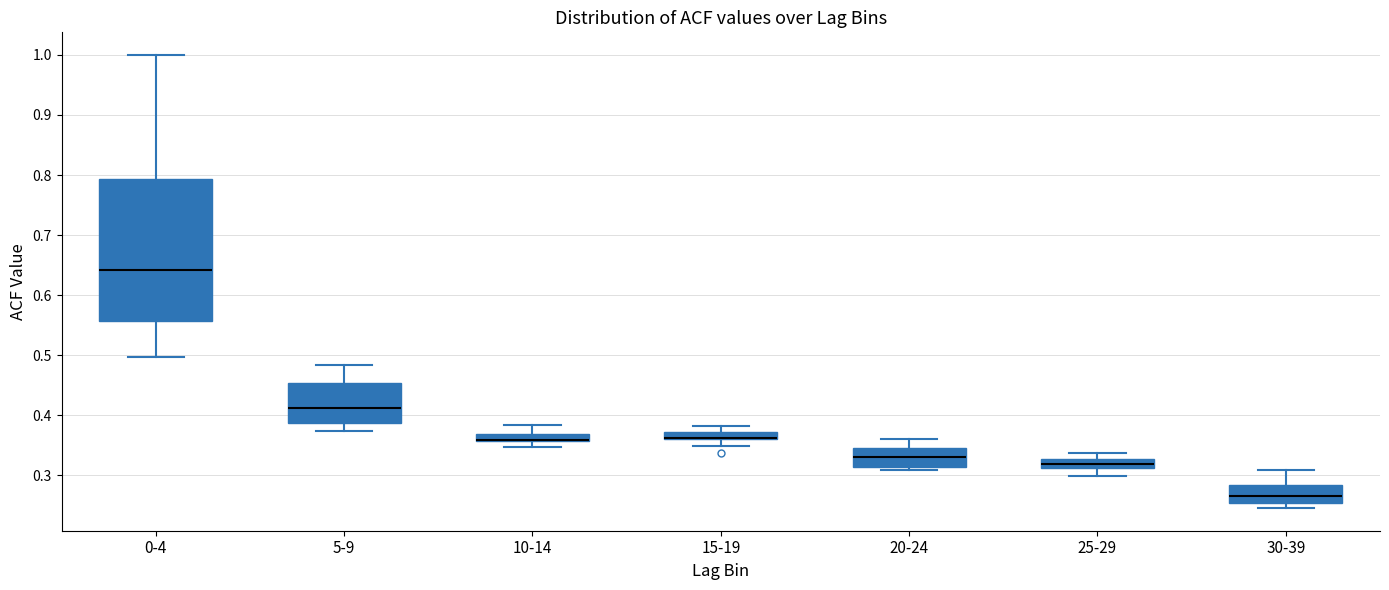

Comparing the boxes themselves (not the whiskers), which one is the tallest?

0-4